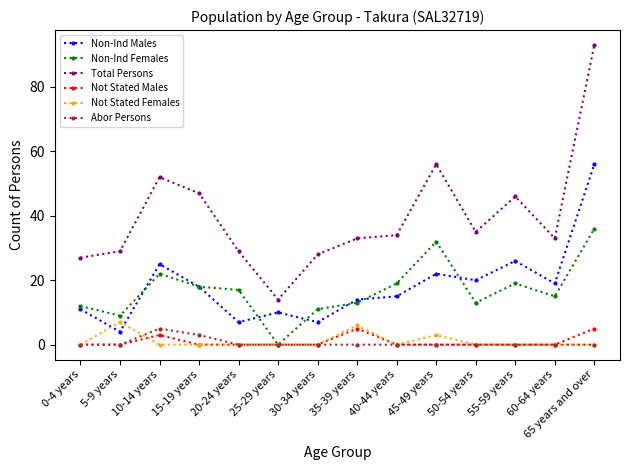

Which category has the lowest value in the Non-Ind Males series?

5-9 years